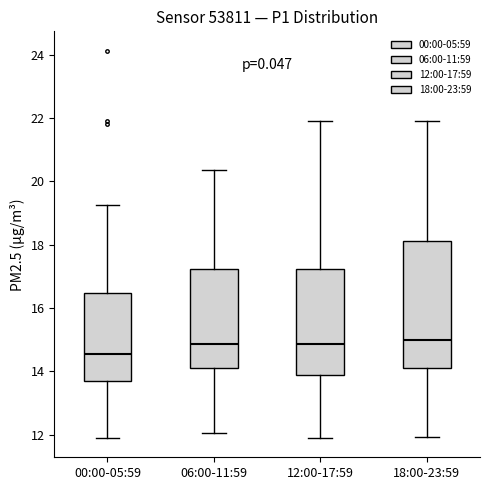

Reading left to right, transcribe this box plot: for each box, give where its median line is, the range the box spans, and where its two whiskers end, as read against the y-axis. The values are not printed on the chart, so give them approximately, as read against the axis.

00:00-05:59: median 14.6, box 13.8 to 16.4, whiskers 12.0 to 19.2
06:00-11:59: median 14.8, box 14.2 to 17.2, whiskers 12.0 to 20.4
12:00-17:59: median 14.8, box 13.8 to 17.2, whiskers 12.0 to 22.0
18:00-23:59: median 15.0, box 14.2 to 18.2, whiskers 12.0 to 22.0